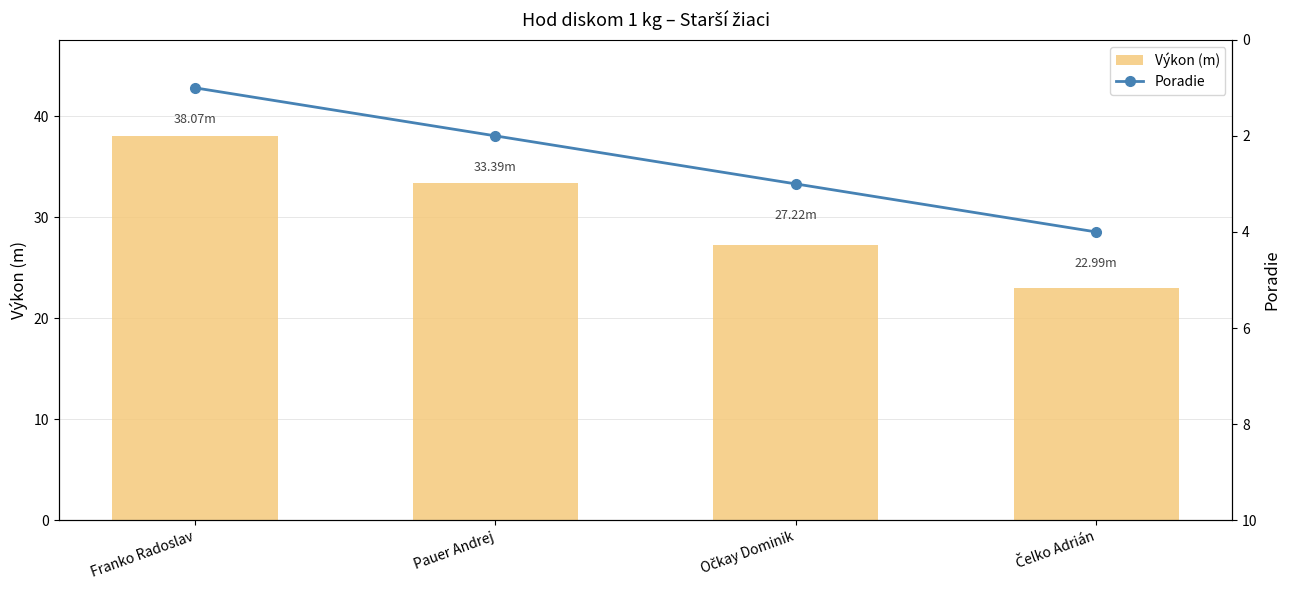

What is the sum of all Výkon (m) values?

121.7